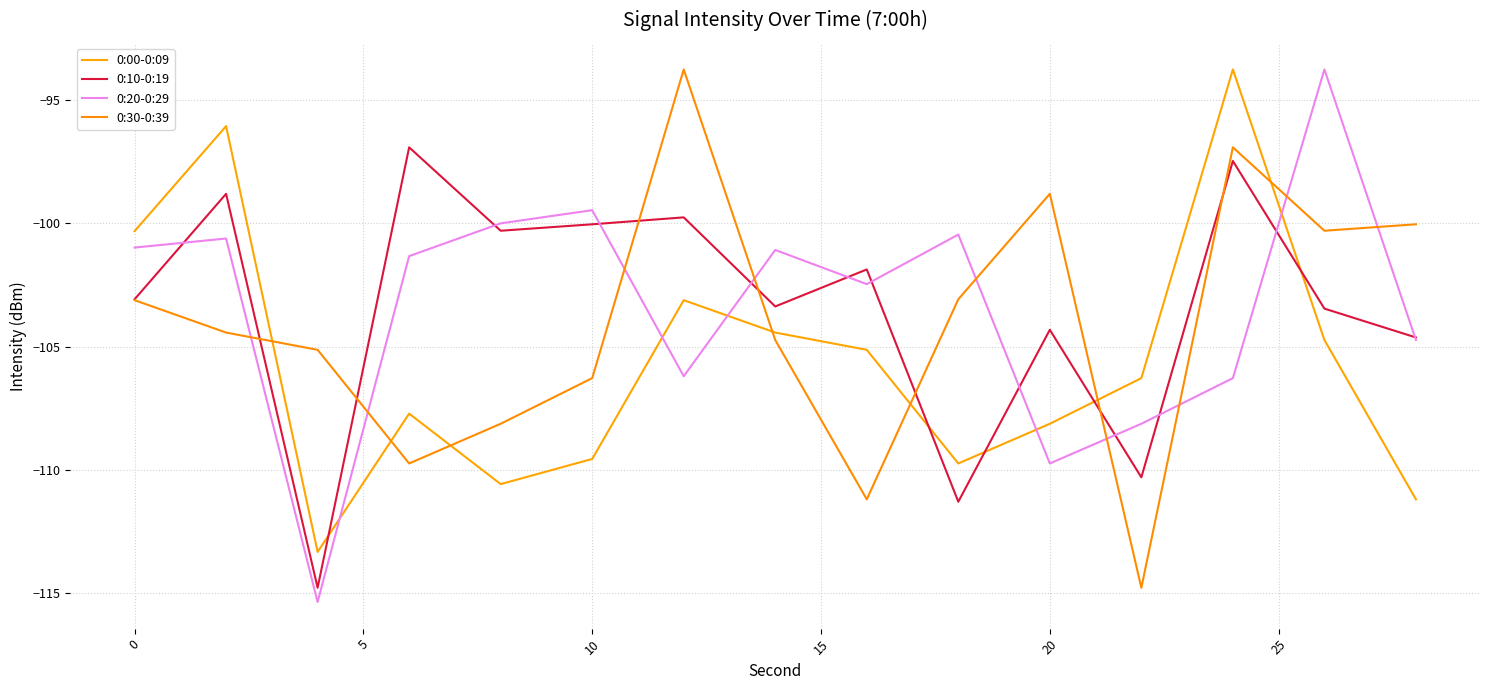

Which series has the largest range (max minus min)?

0:20-0:29